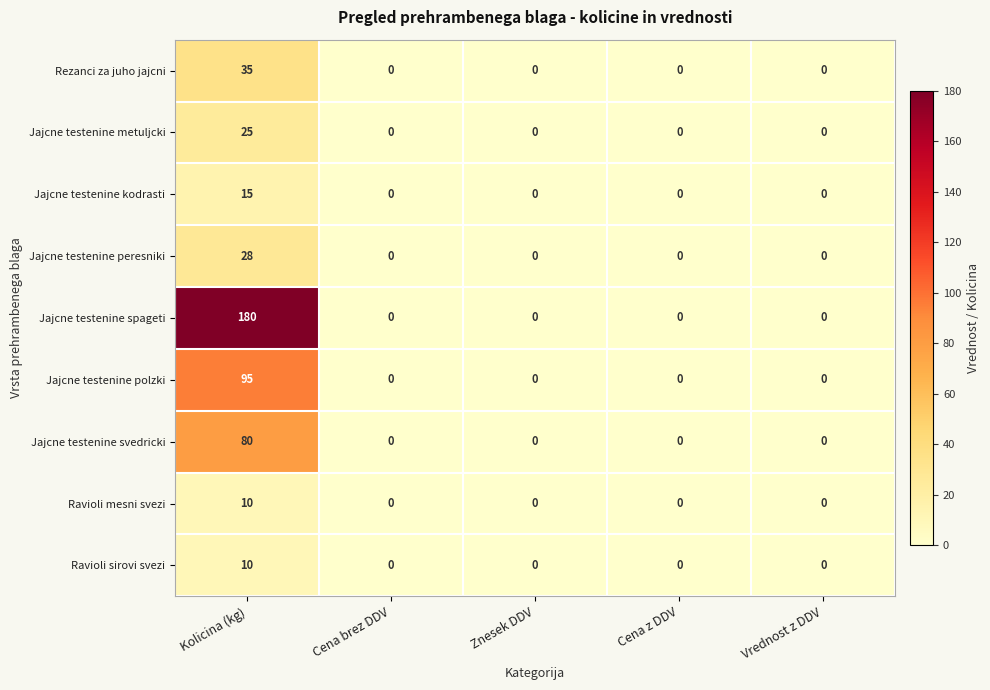

What is the difference between the Jajcne testenine kodrasti values at Kolicina (kg) and Vrednost z DDV?

15